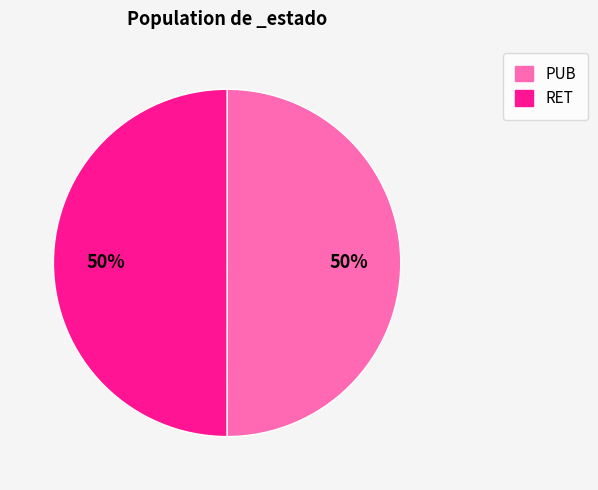

Count the number of slices in the pie.

2